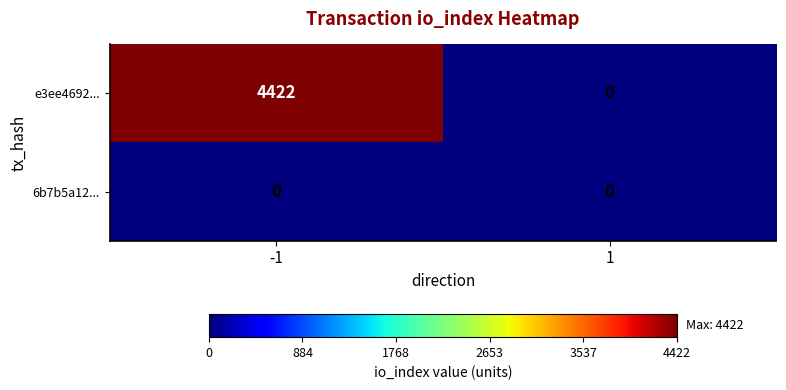

At how many categories does at least one series exceed 1037?

1